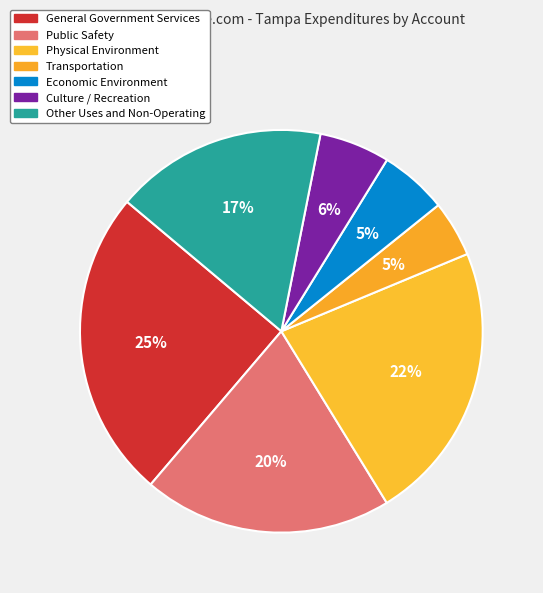

Count the number of slices in the pie.

7